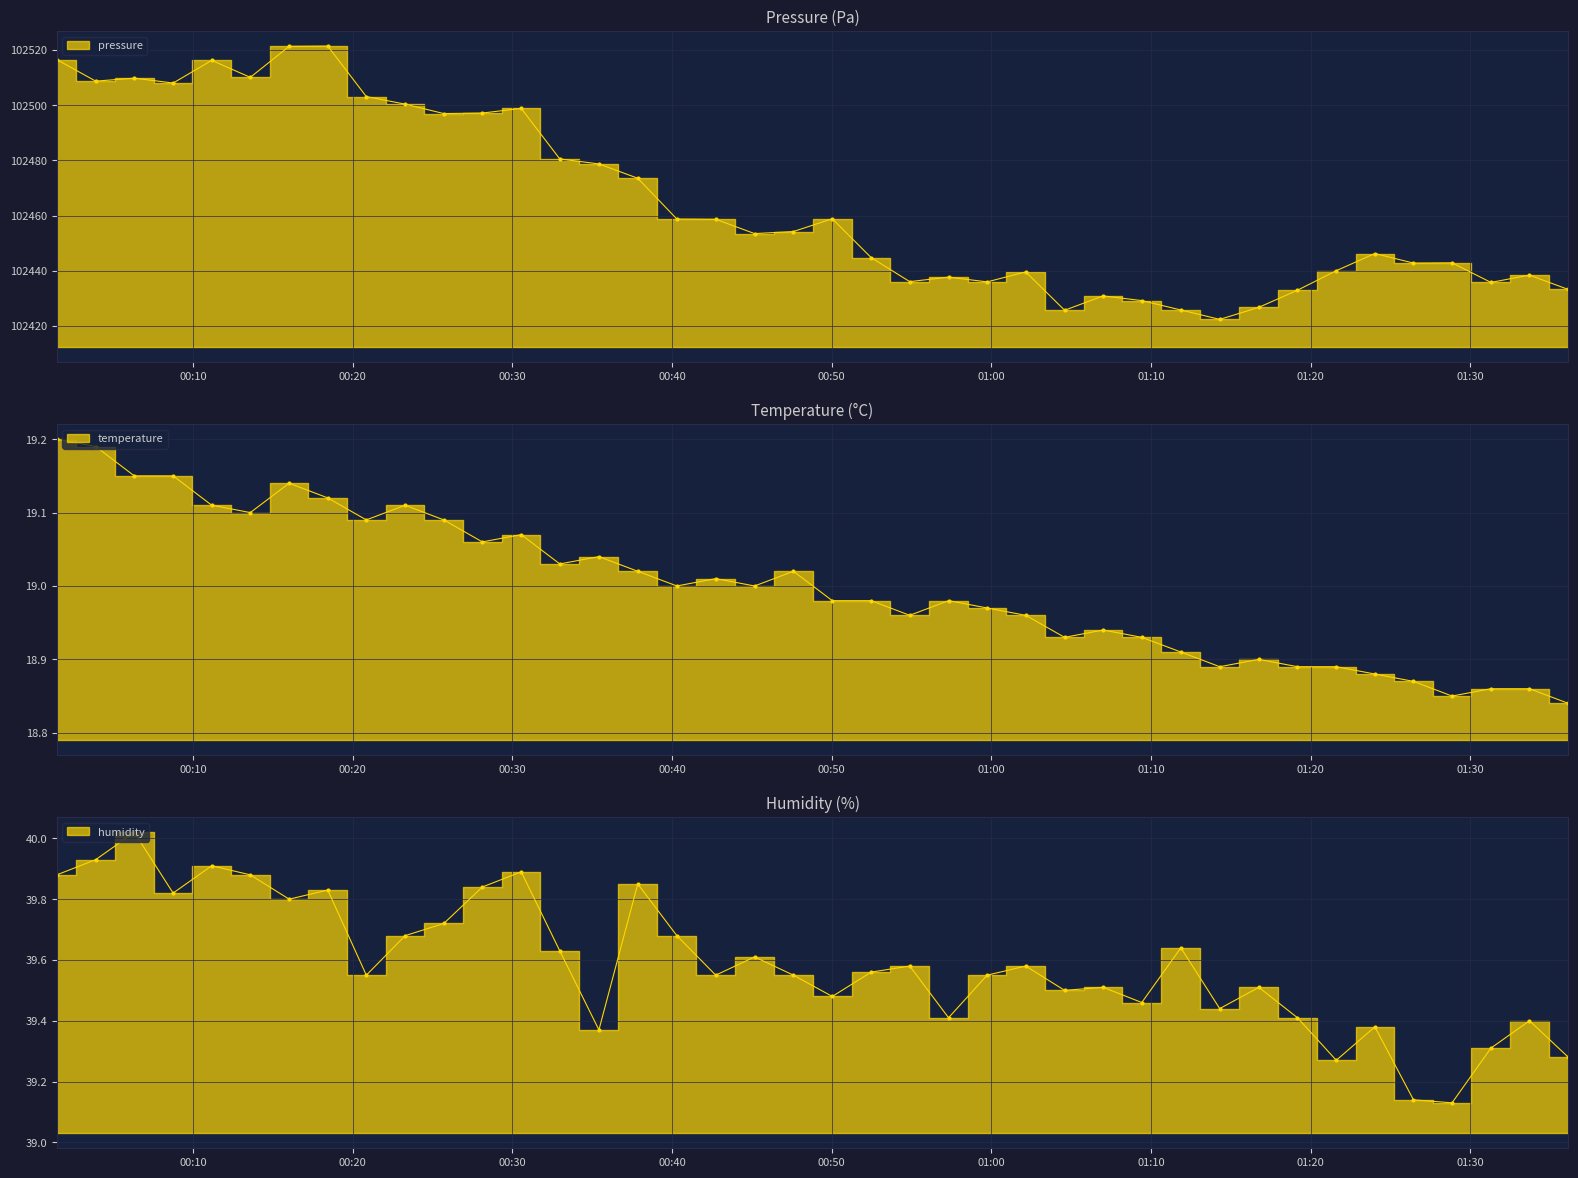

The value of pressure at 00:40 is 135472.7. True or false?

False